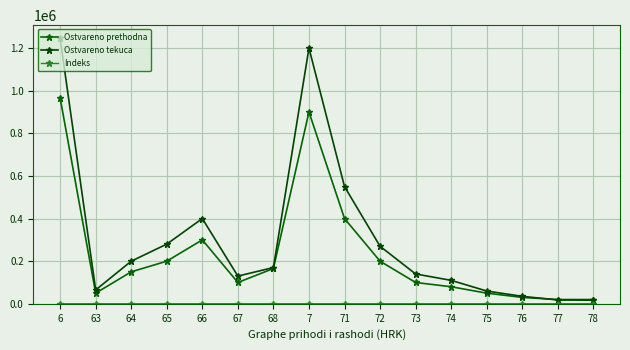

What position from the right is 68?

10